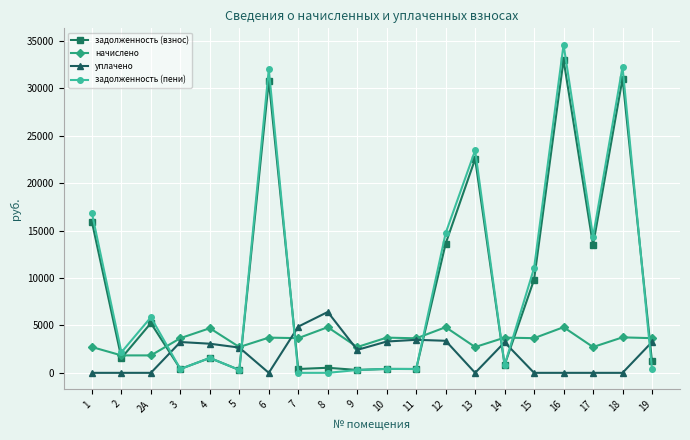

Between 2 and 10, which series saw the biggest shift?

уплачено